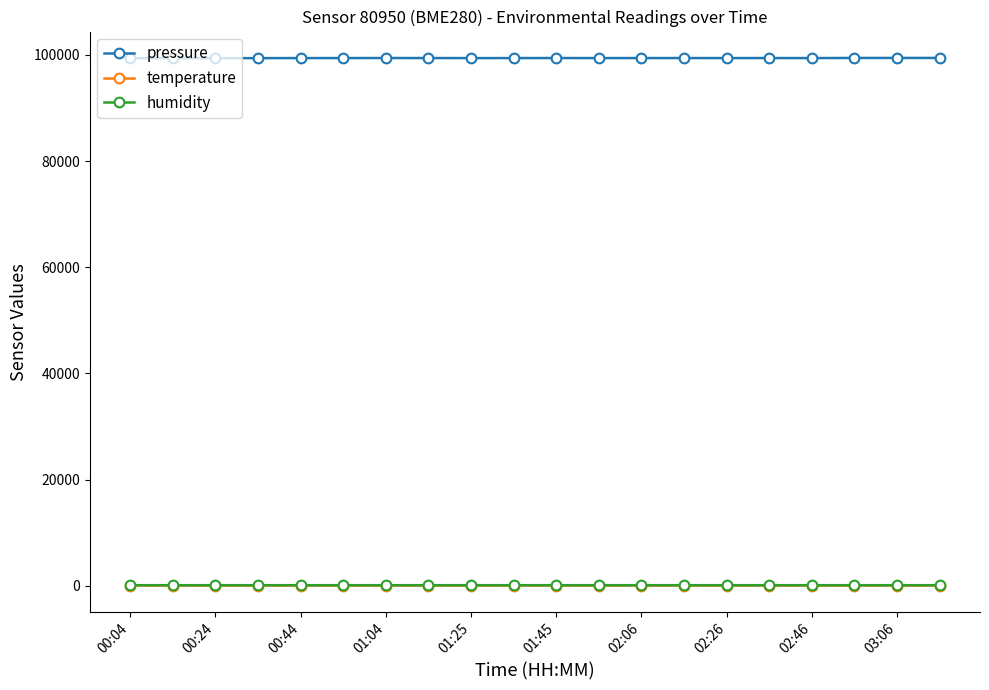

Which series has the widest spread of values?

pressure